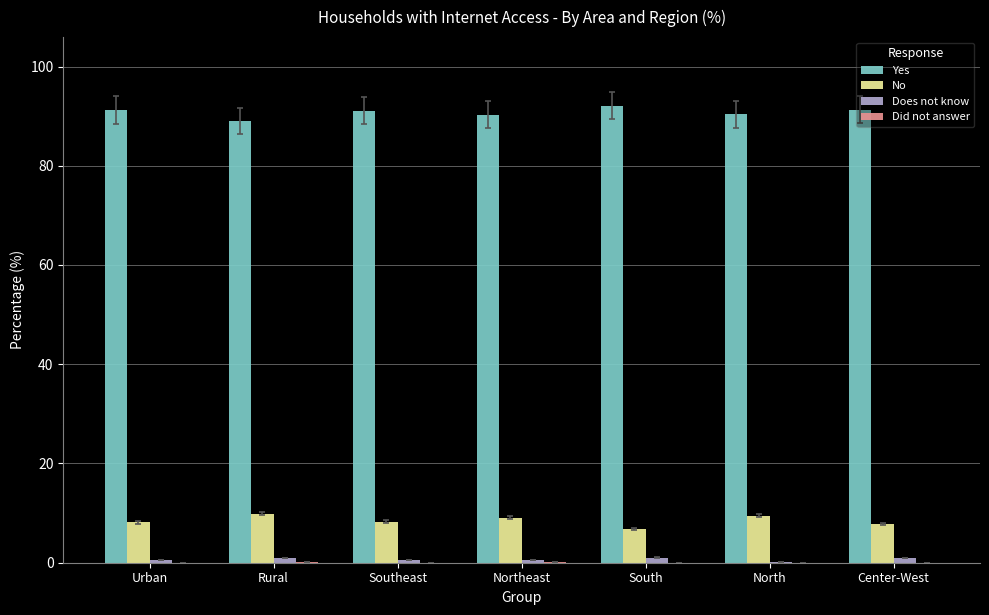

What is the highest value of the Yes series?

92.1